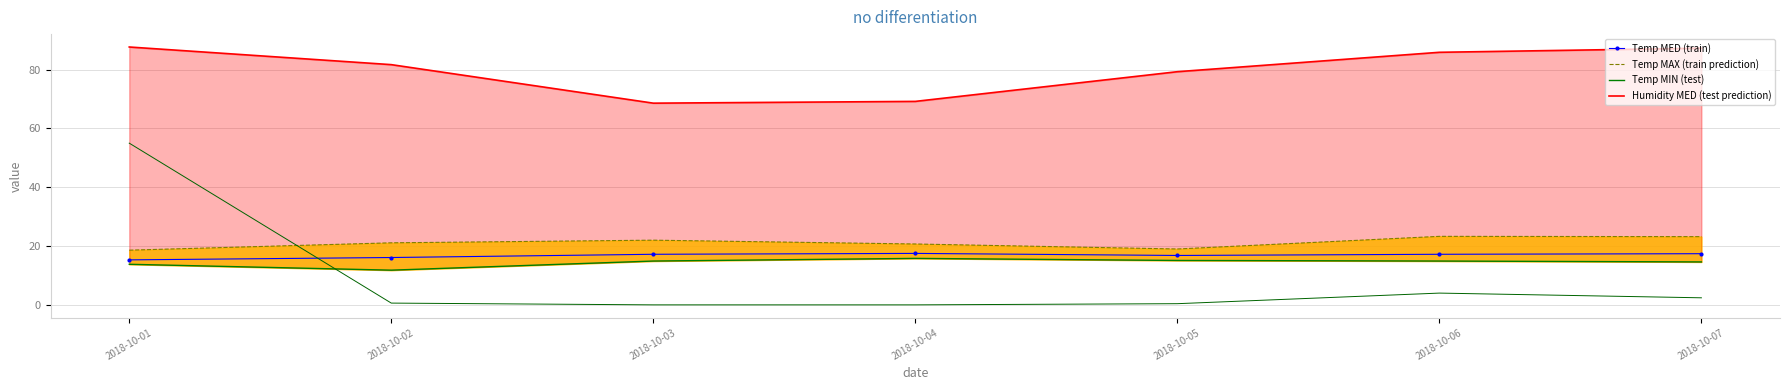

Between 2018-10-02 and 2018-10-04, which is larger?

2018-10-04